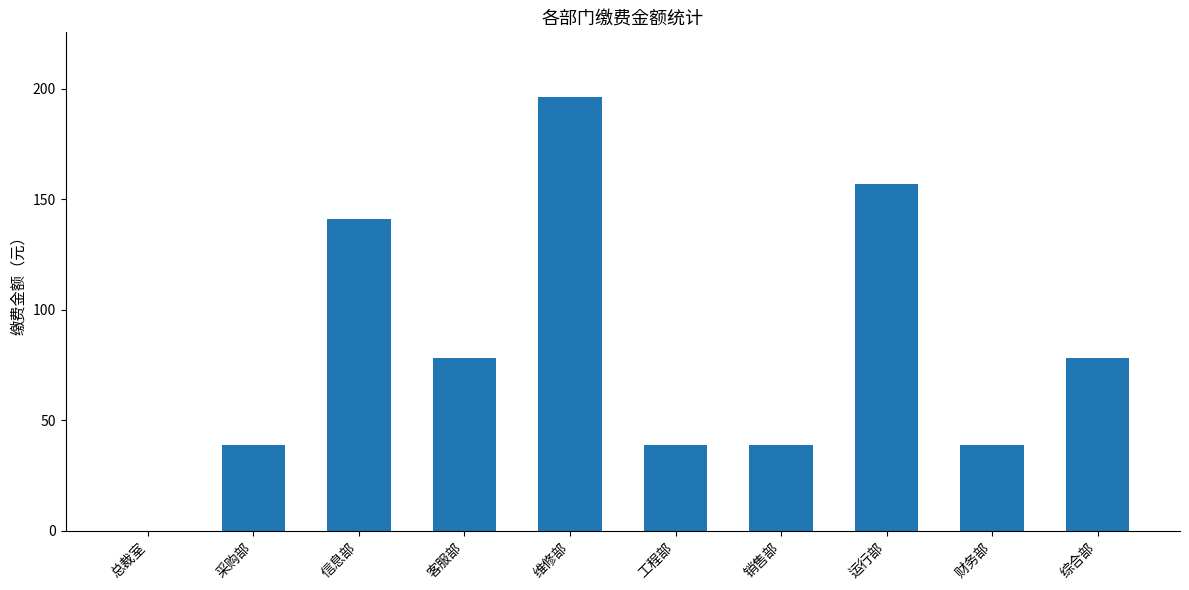

True or false: the data shows 0 at 总裁室.

True